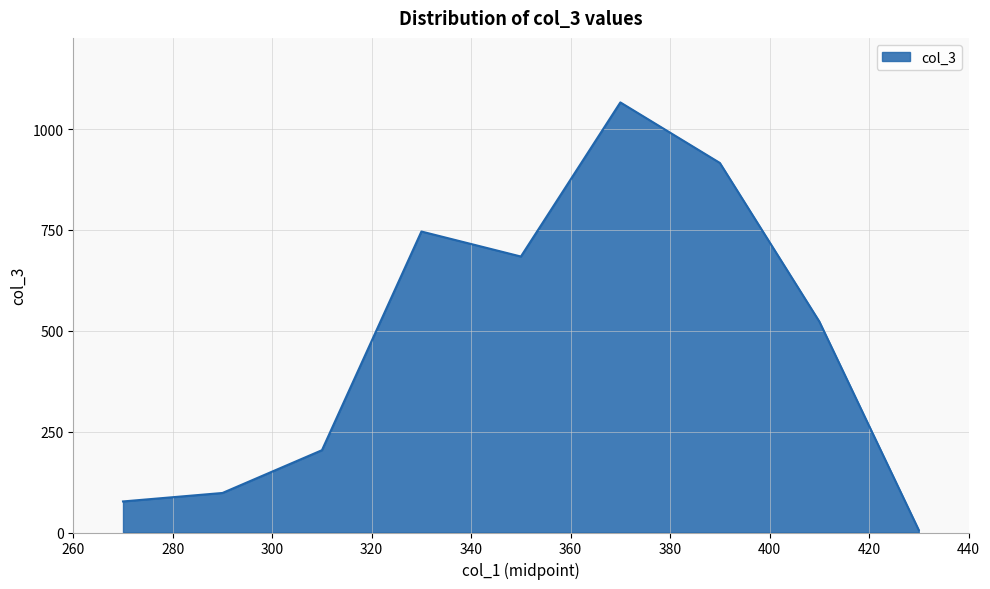

What is the difference between the maximum and minimum values?

1060